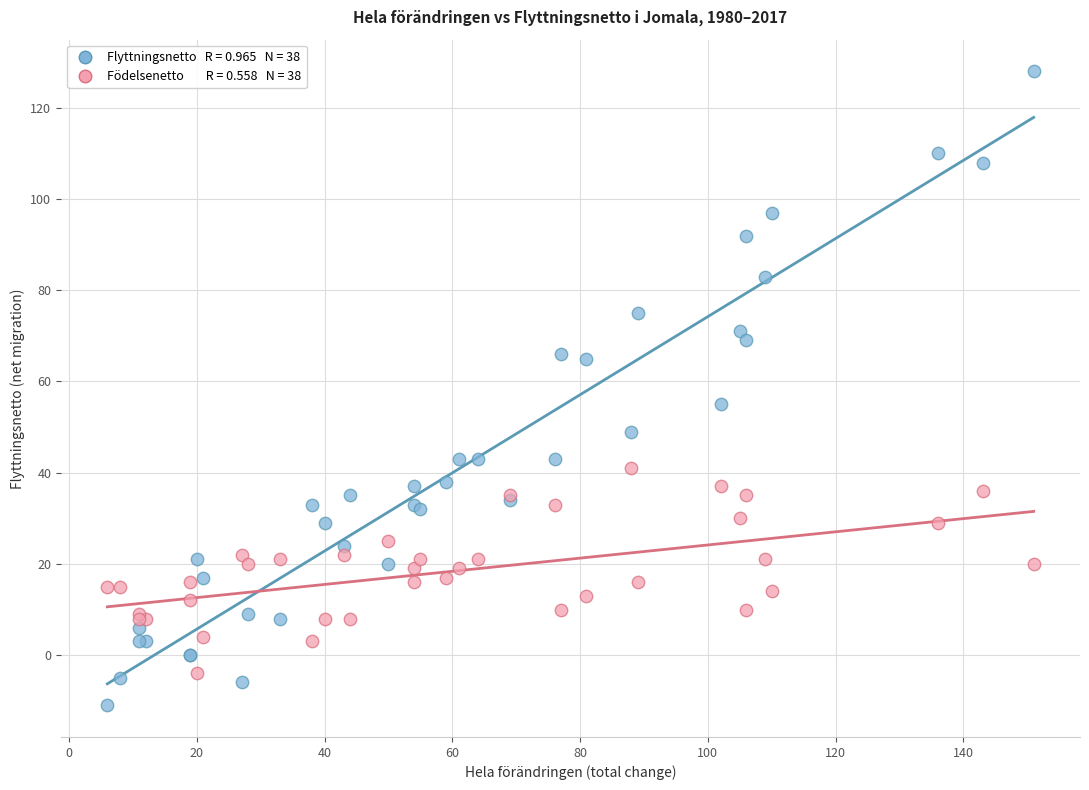

Across all series, what Y value is closest to 58?

55